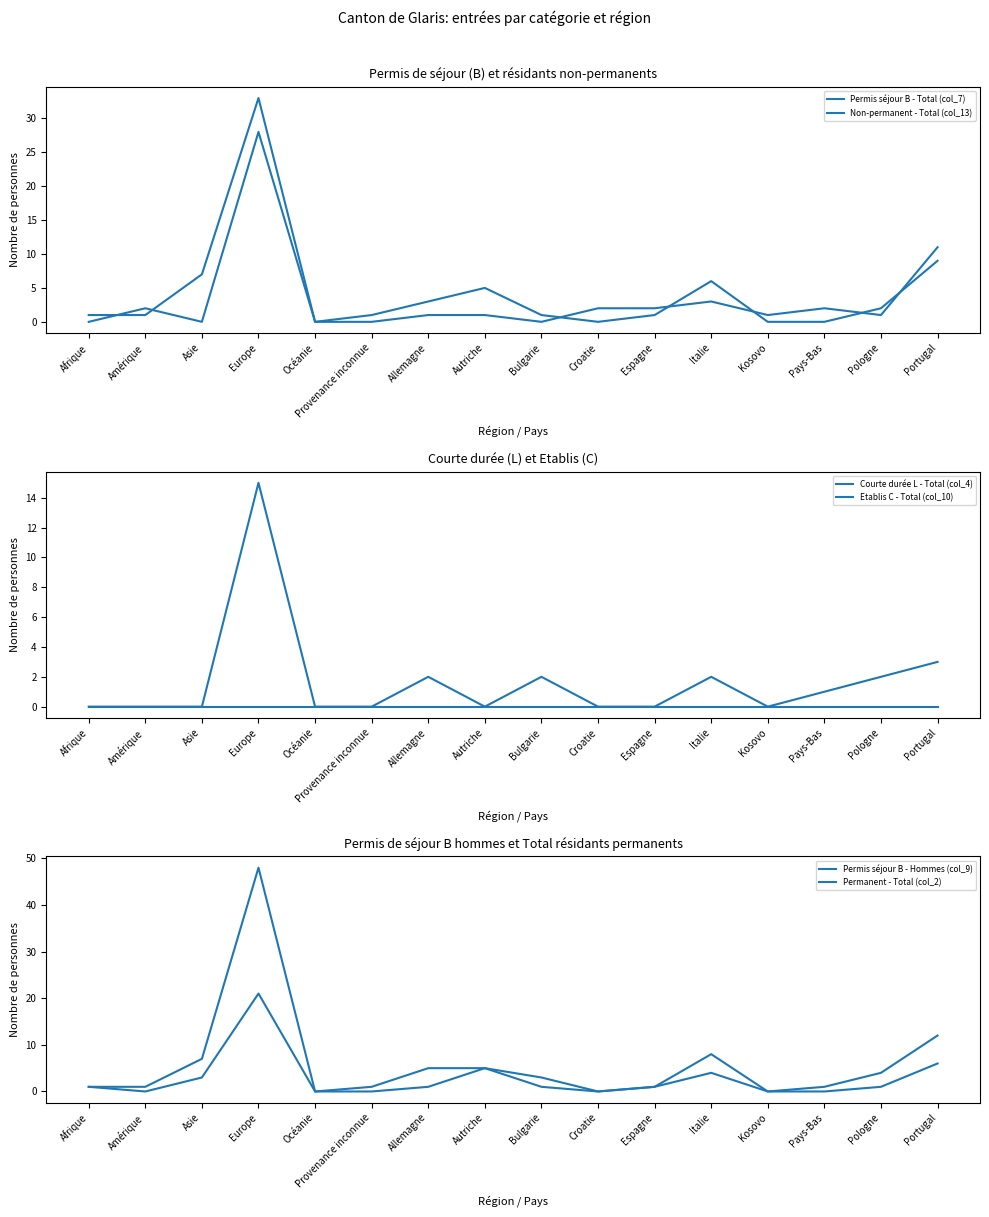

Where is Permis séjour B - Hommes (col_9) nearest to the value 10?

Portugal